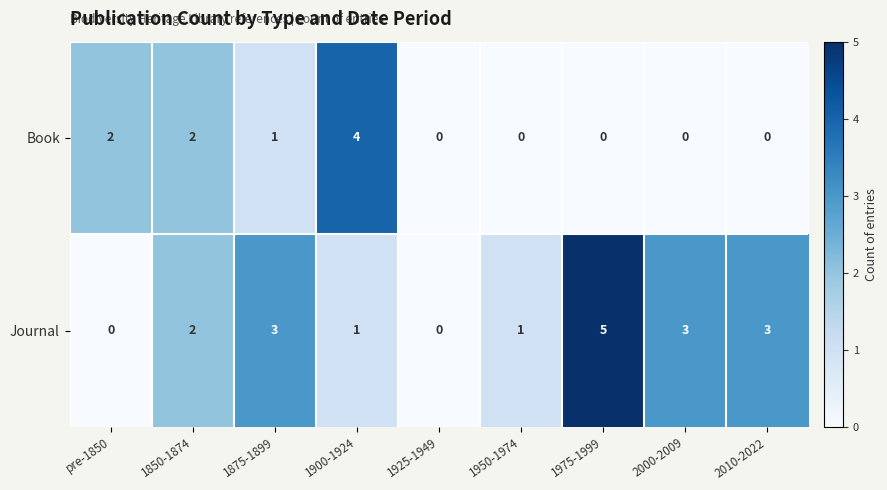

Rank the series at 1900-1924 from highest to lowest value.

Book, Journal